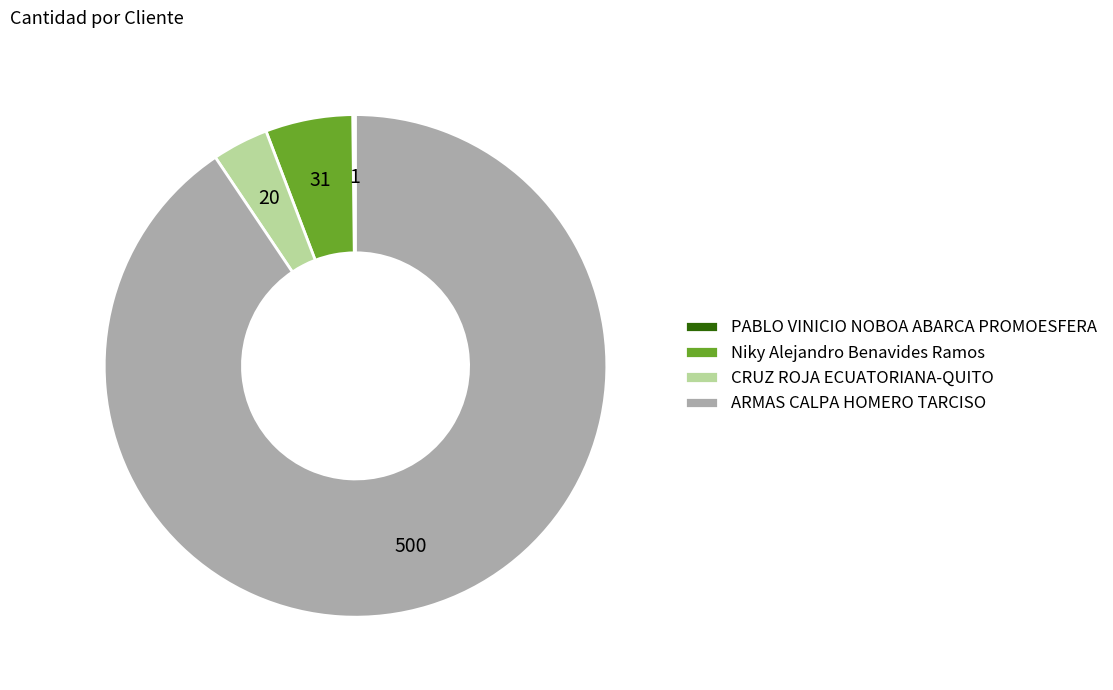

Approximately how many times larger is the value at CRUZ ROJA ECUATORIANA-QUITO compared to Niky Alejandro Benavides Ramos?

0.6